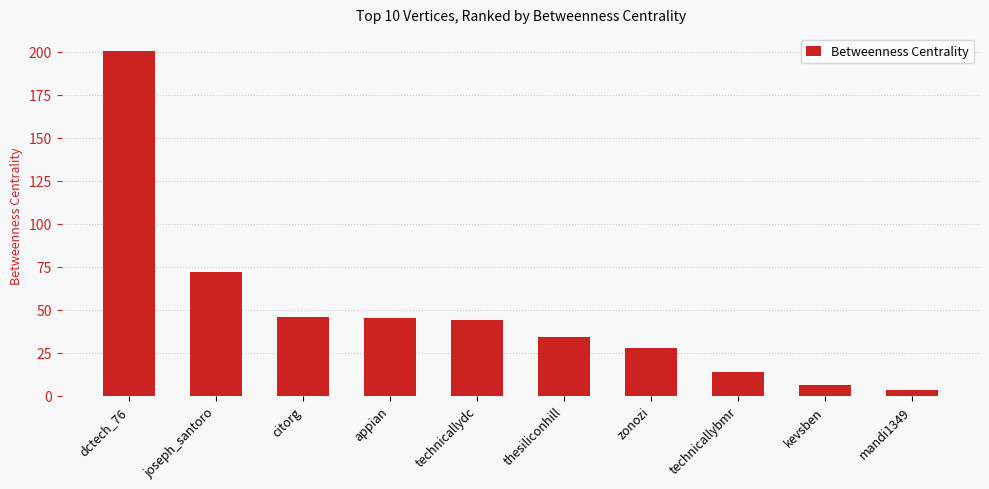

Which label corresponds to the smallest value in the chart?

mandi1349